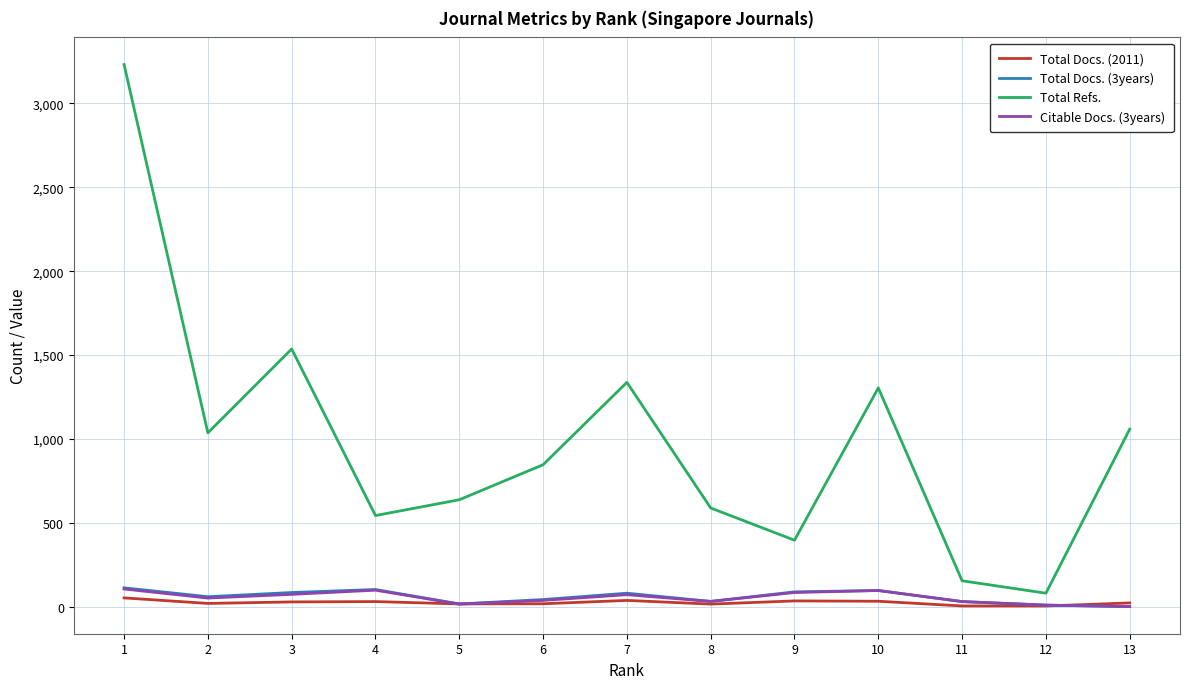

Which series has the largest range (max minus min)?

Total Refs.